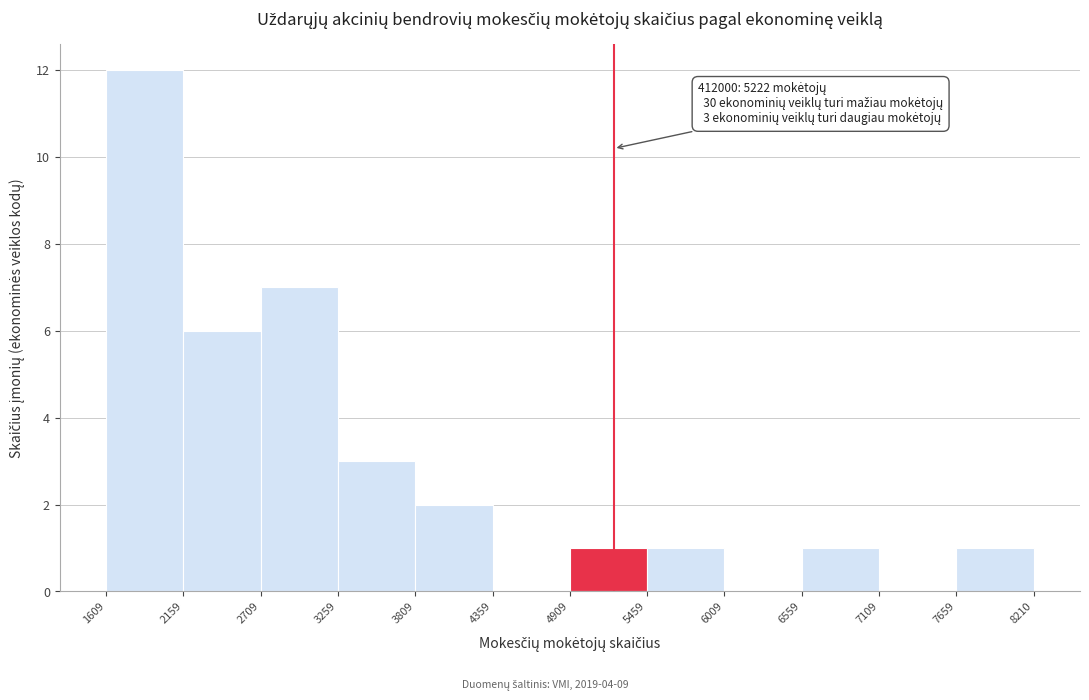

Over which range of the x-axis is the bar tallest?

1609 to 2159